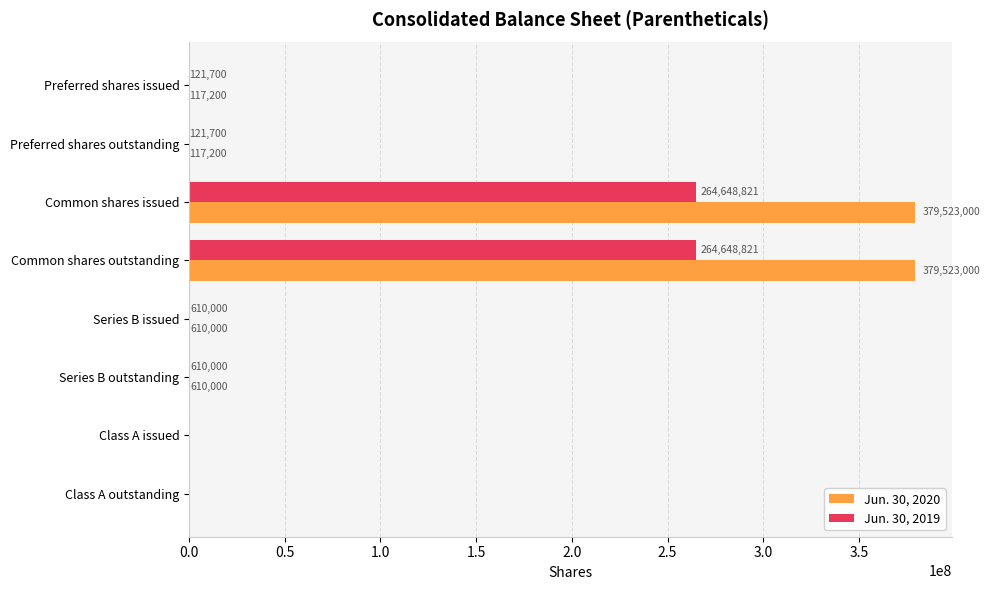

What is the maximum value shown in the chart?

379523000